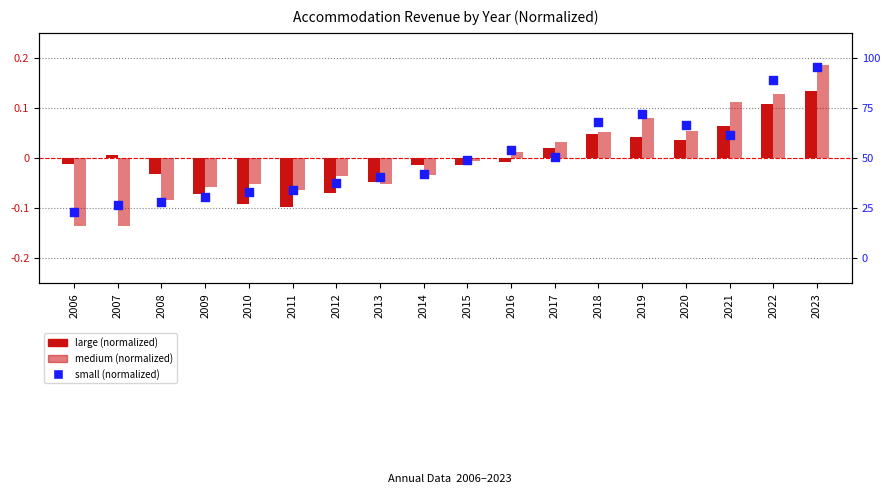

Which series reaches the minimum Y coordinate?

medium (normalized)